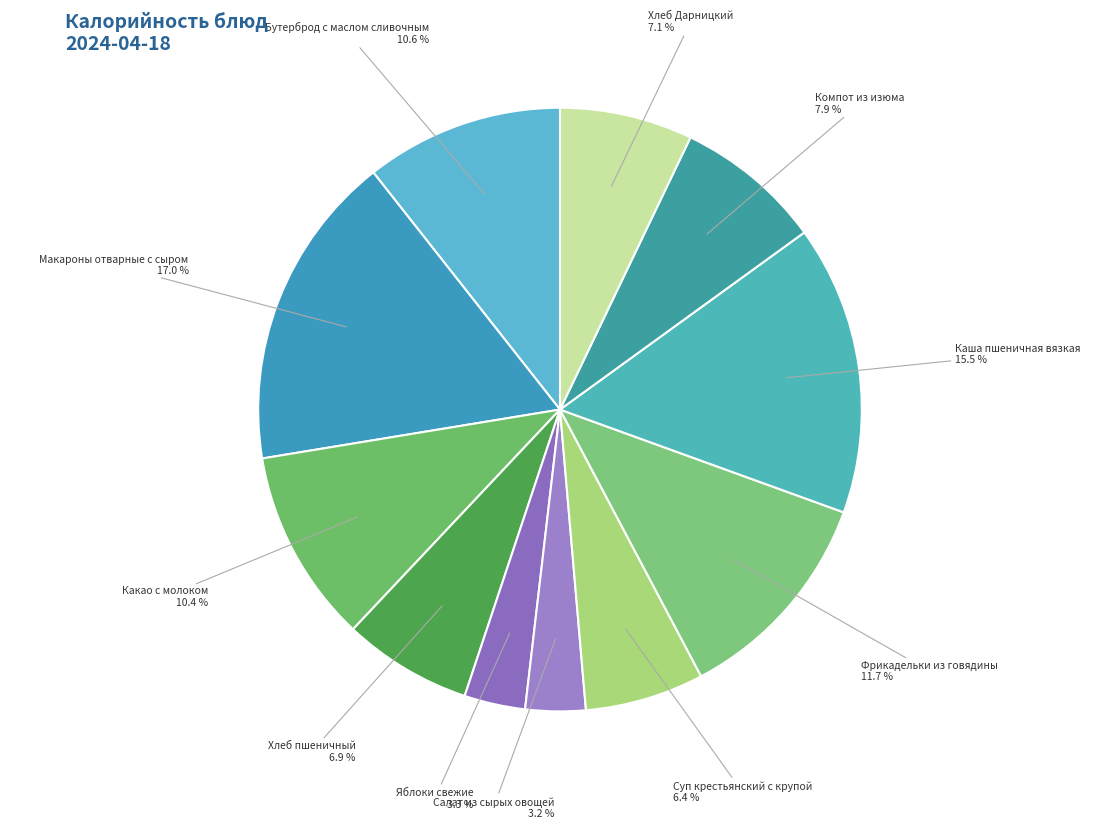

Count the number of slices in the pie.

11